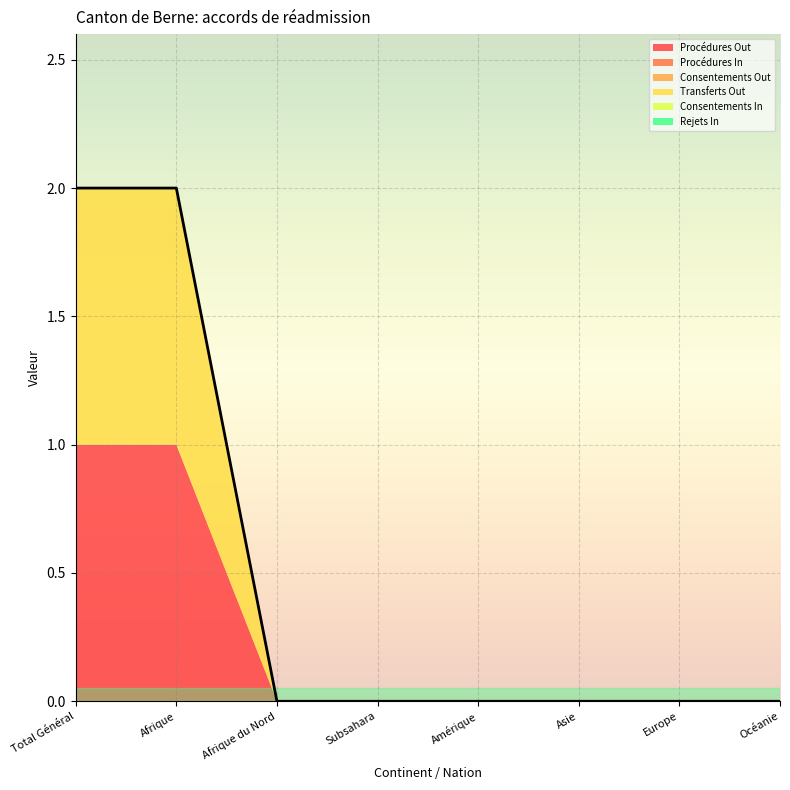

True or false: Procédures In has a value of 0 at Europe.

True